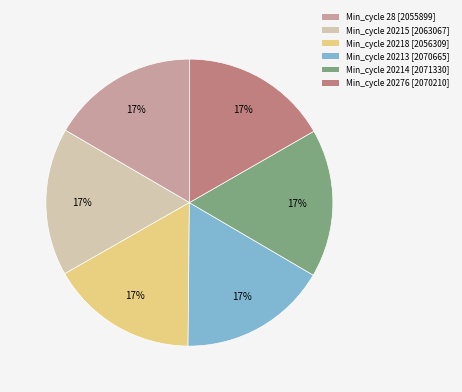

To the nearest percent, what is the average slice percentage?

17%